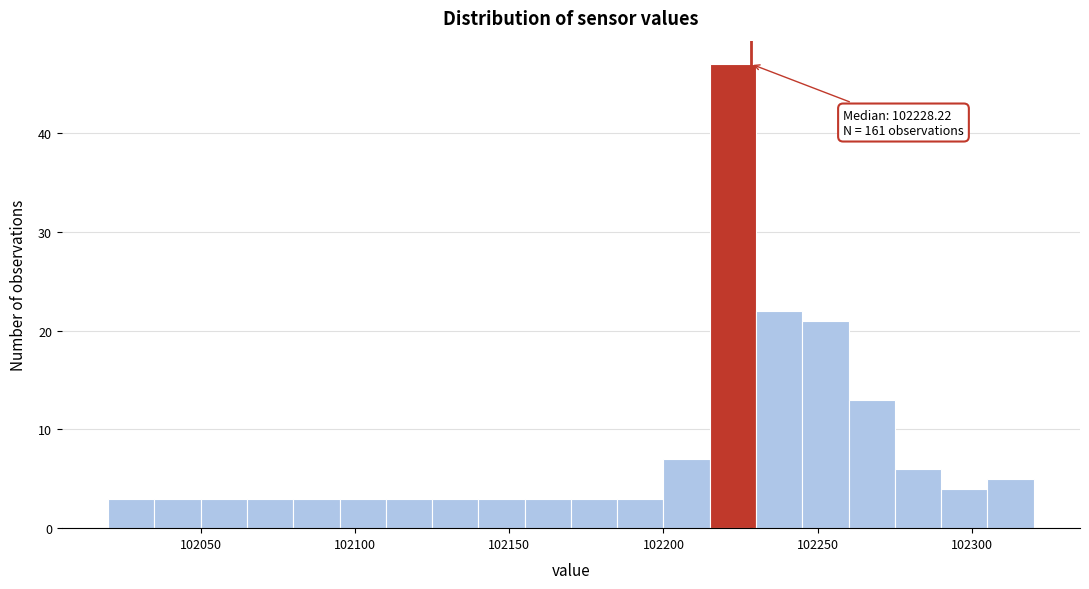

Around what value on the x-axis is the tallest bar? Give the approximate position of its centre, as read against the axis.

102225